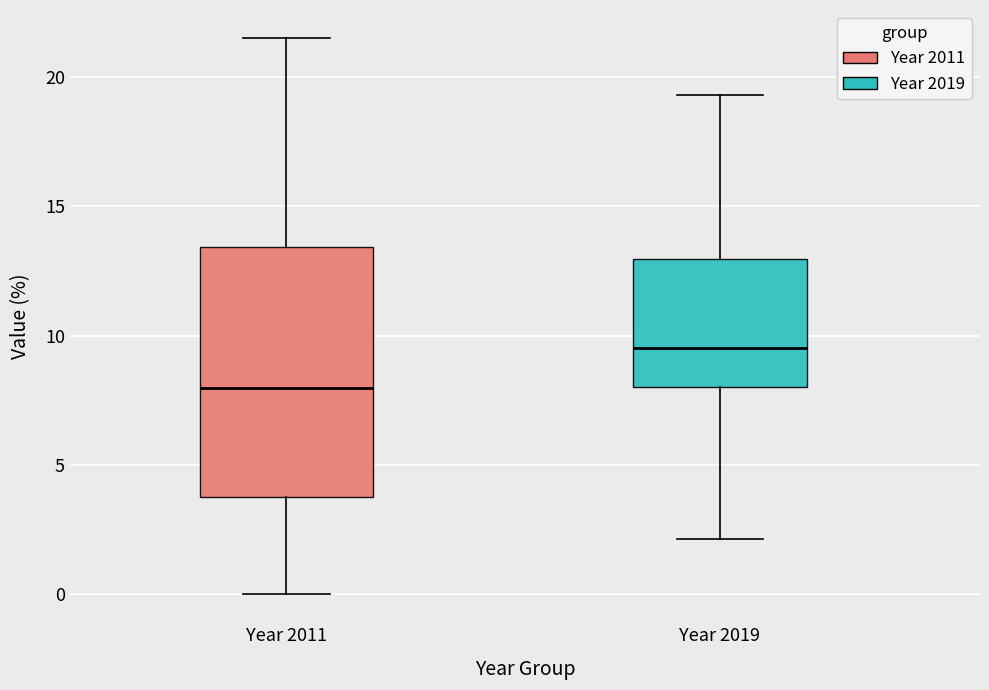

Reading left to right, read every box against the y-axis: the position of its median line, the range the box covers, and the ends of its whiskers. The values are not printed on the chart, so give them approximately, as read against the axis.

Year 2011: median 8.0, box 4.0 to 13.5, whiskers 0.0 to 21.5
Year 2019: median 9.5, box 8.0 to 13.0, whiskers 2.0 to 19.5